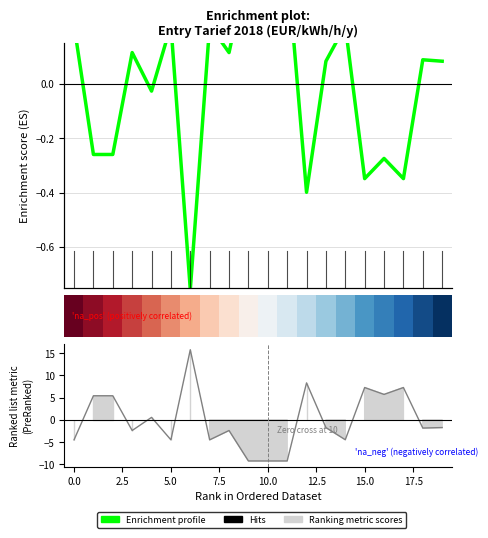

What position from the right is 10?

10